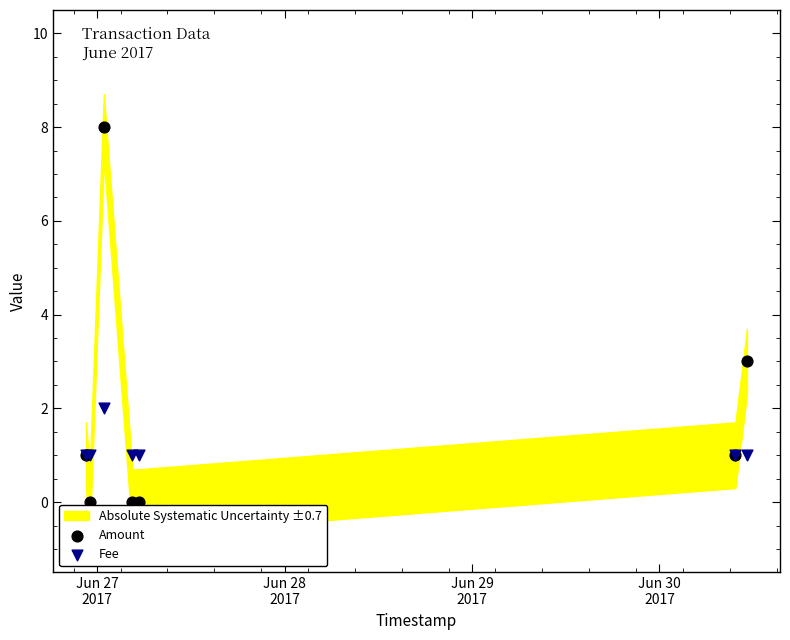

Which series has the widest spread of Y values?

Amount